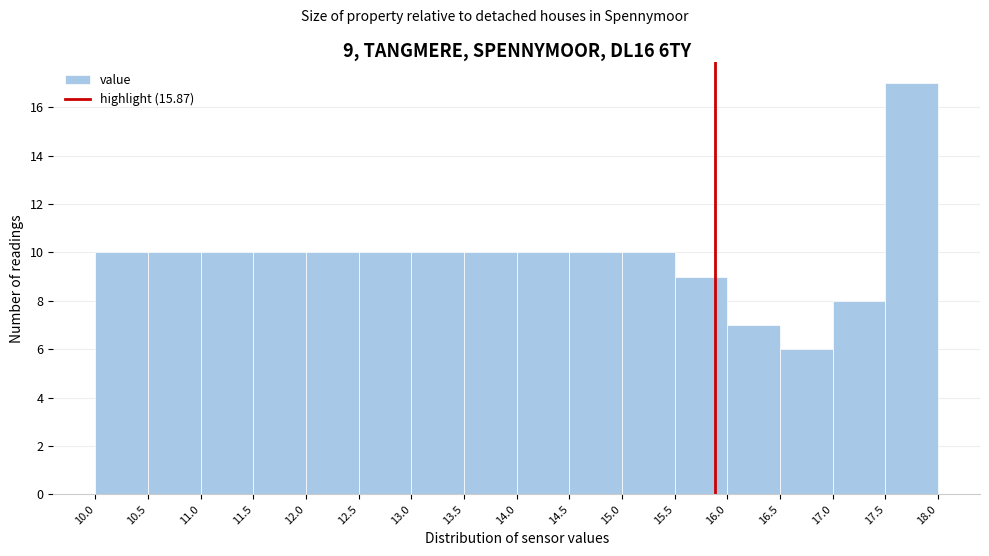

Over which range of the x-axis is the bar tallest?

17.5 to 18.0